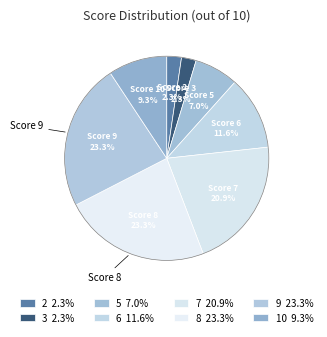

Count the number of slices in the pie.

8